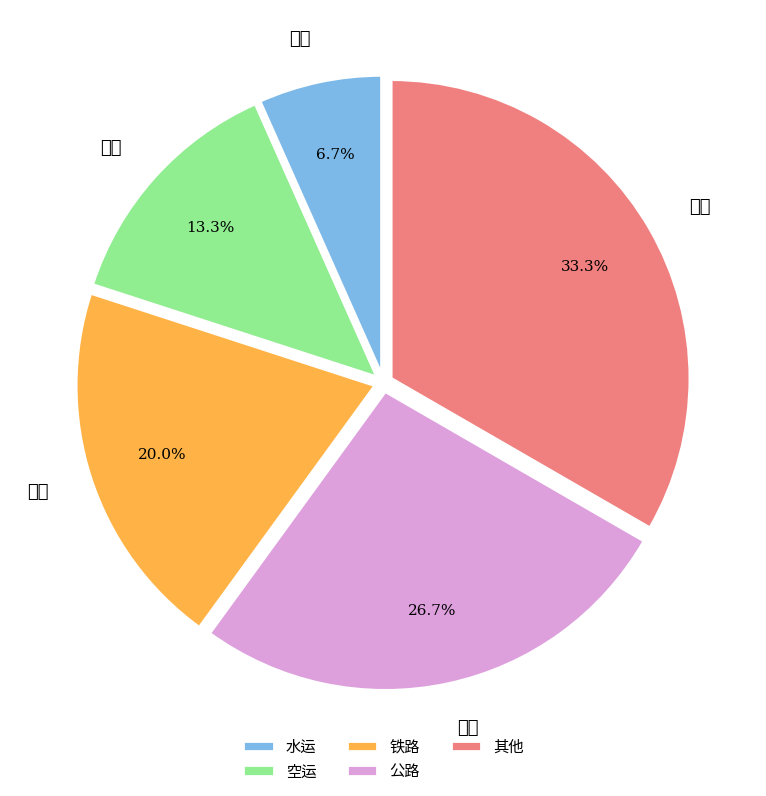

Which slice is the largest?

其他